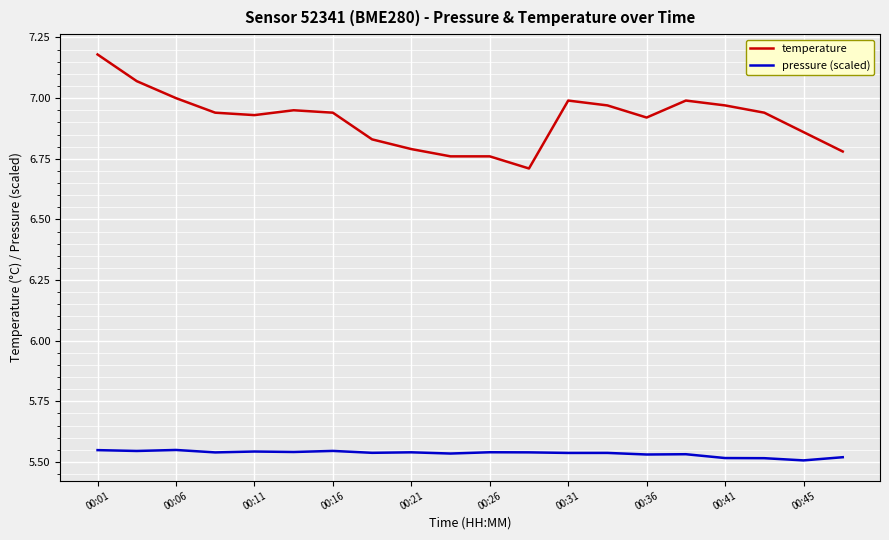

Which series has the widest spread of values?

temperature